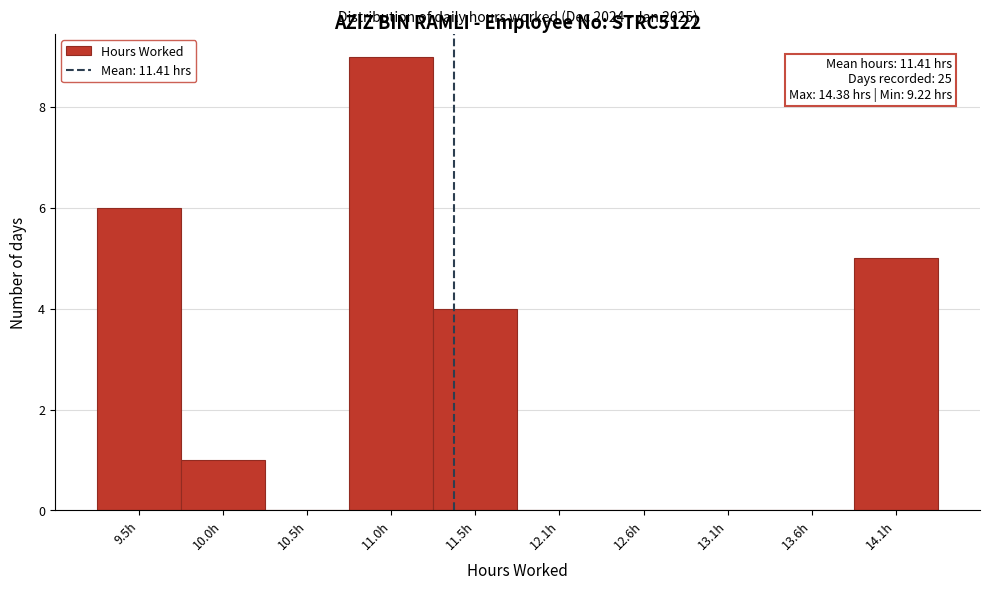

Over which range of the x-axis is the bar tallest?

10.8 to 11.3